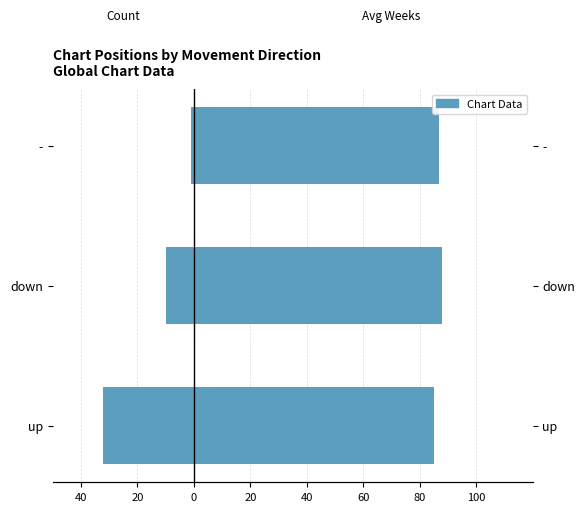

Read the Avg Weeks on Chart value at down.

88